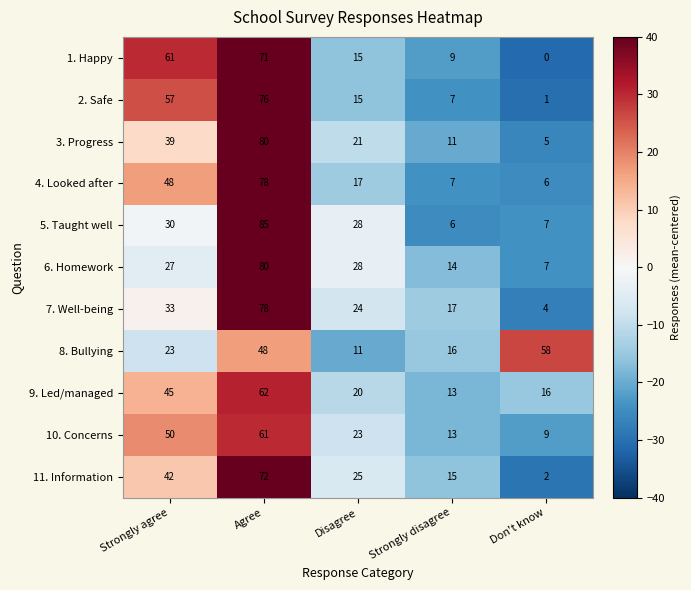

Which category has the highest value in the 8. Bullying series?

Don't know